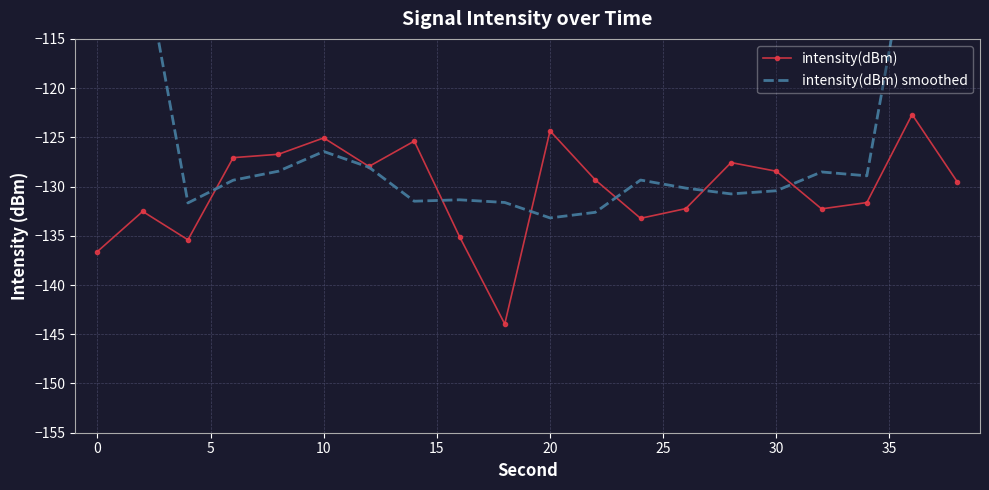

True or false: intensity(dBm) has a value of -136.6 at 0.

True